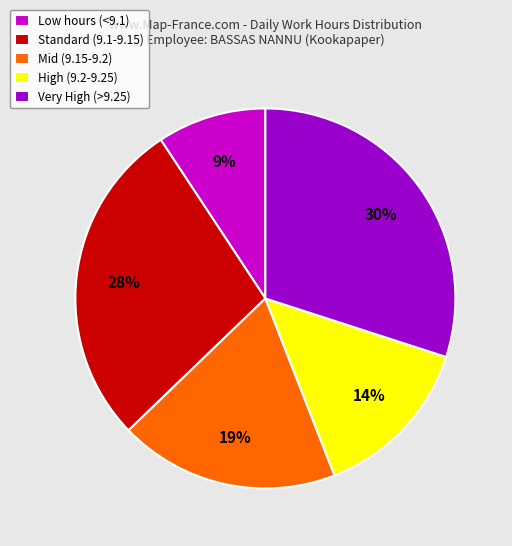

What percentage is the Standard (9.1-9.15) slice, to the nearest percent?

28%